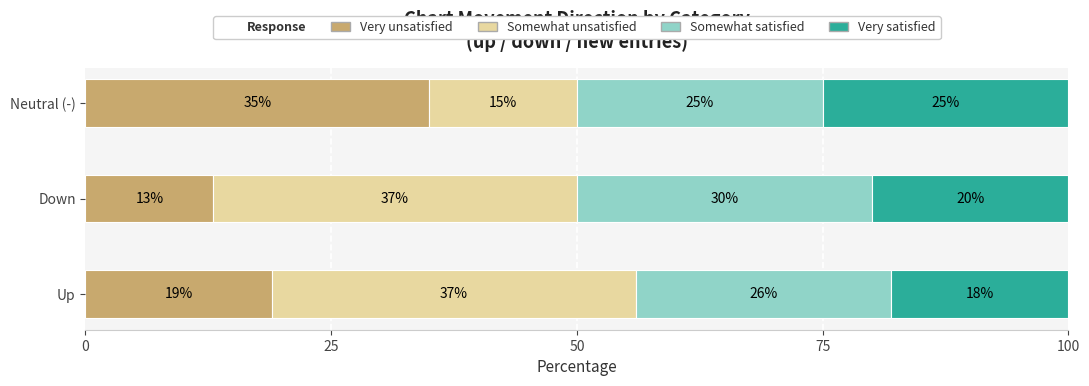

Is it true that Very unsatisfied equals 27 at Up?

False